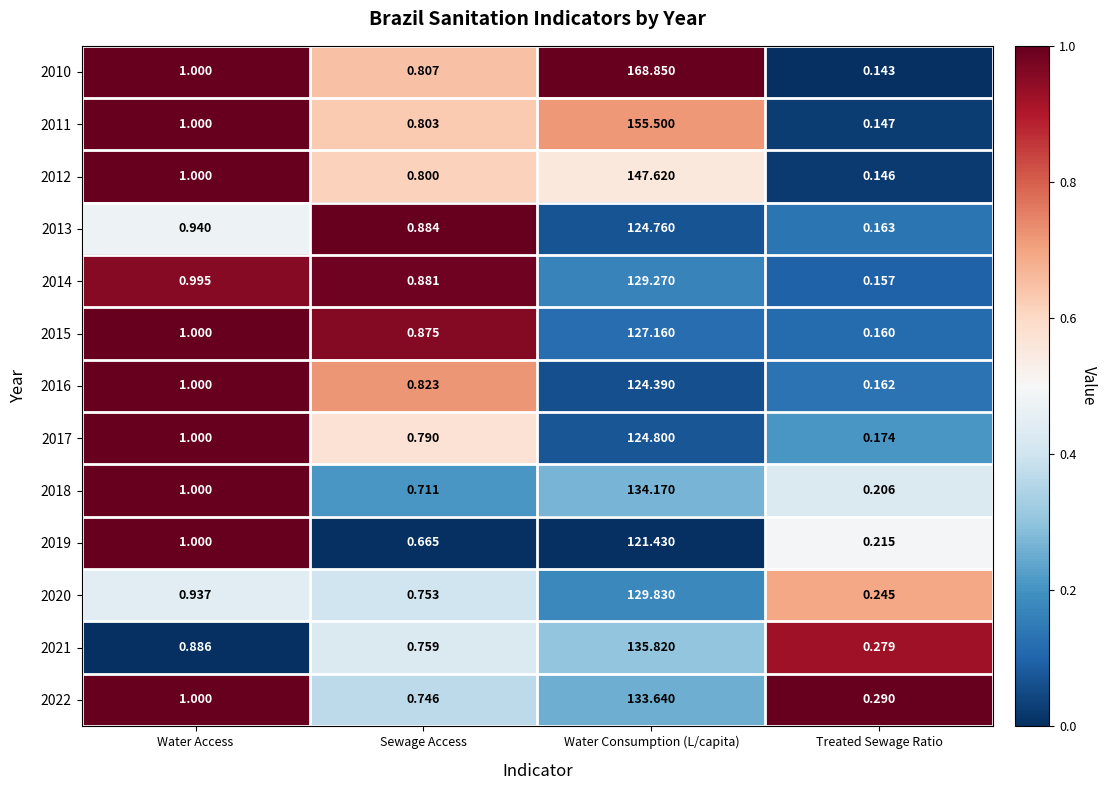

At which category is the sum across all series the highest?

Water Consumption (L/capita)